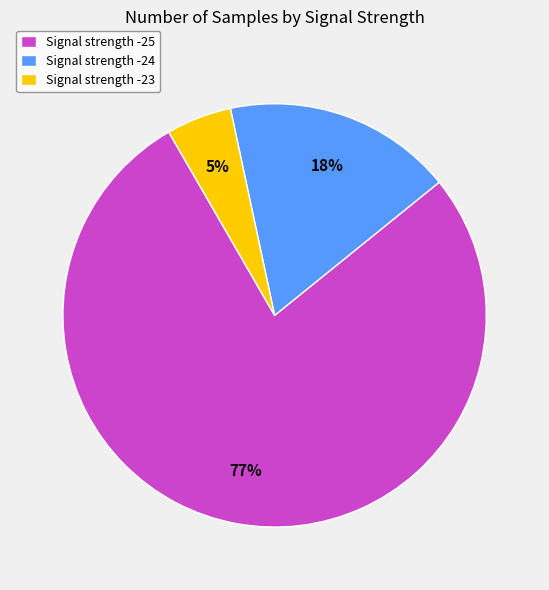

Is the sum of Signal strength -24 and Signal strength -23 greater than half?

No